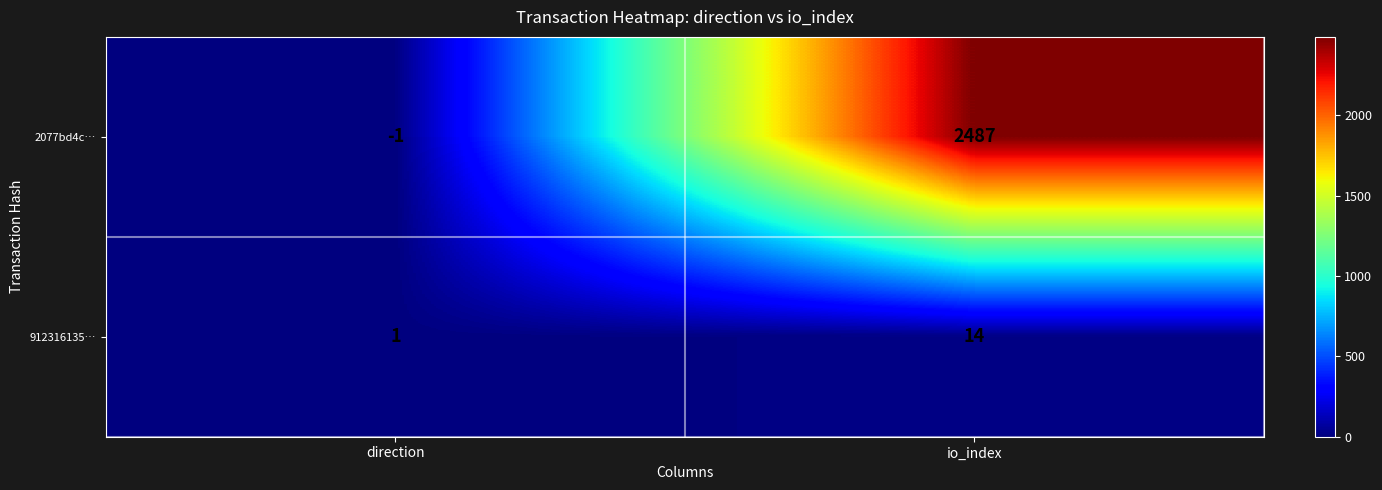

What is the difference between the highest and lowest values at direction?

2